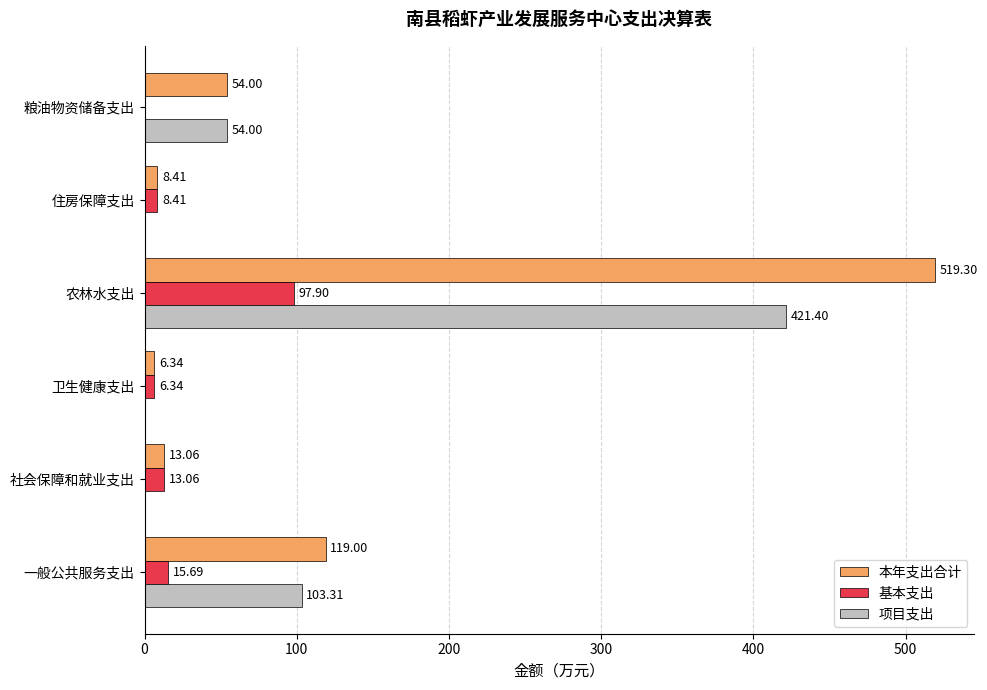

Is the value of 基本支出 at 社会保障和就业支出 greater than the value of 项目支出 at 一般公共服务支出?

No